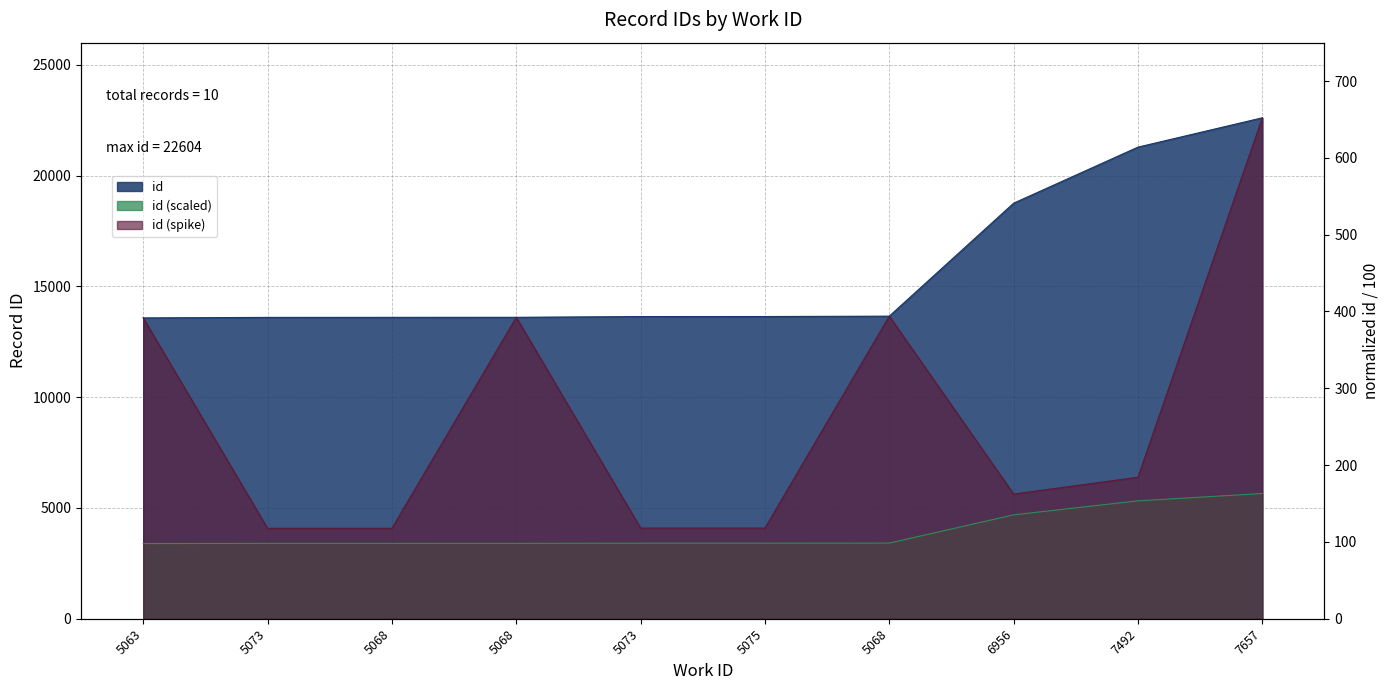

List the labels in order of value, smallest first.

5063, 5073, 5068, 5068, 5073, 5075, 5068, 6956, 7492, 7657